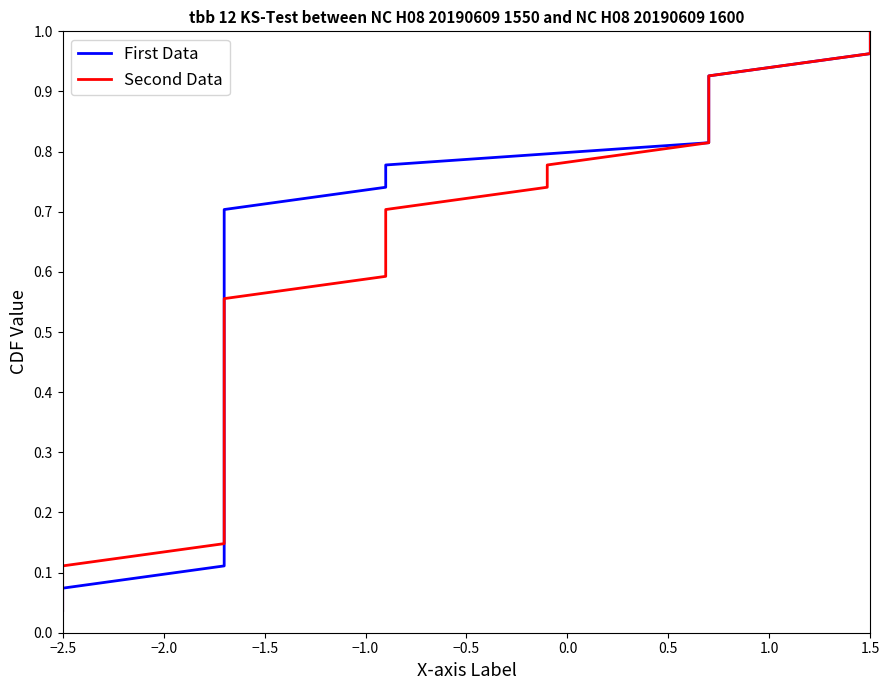

What are all the series names shown in the legend?

First Data, Second Data